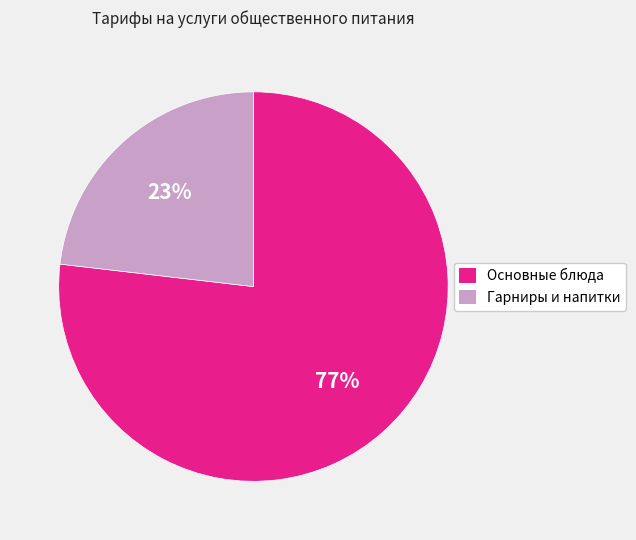

Is there a majority slice in this chart?

Yes